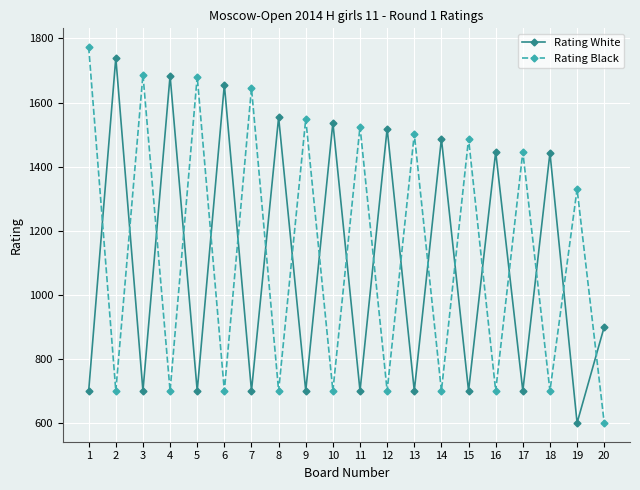

Which series has the largest total across all categories?

Rating Black